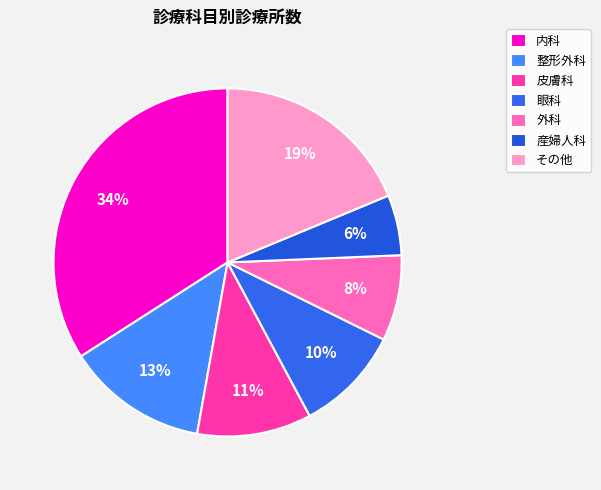

Is the sum of 産婦人科 and 整形外科 greater than half?

No